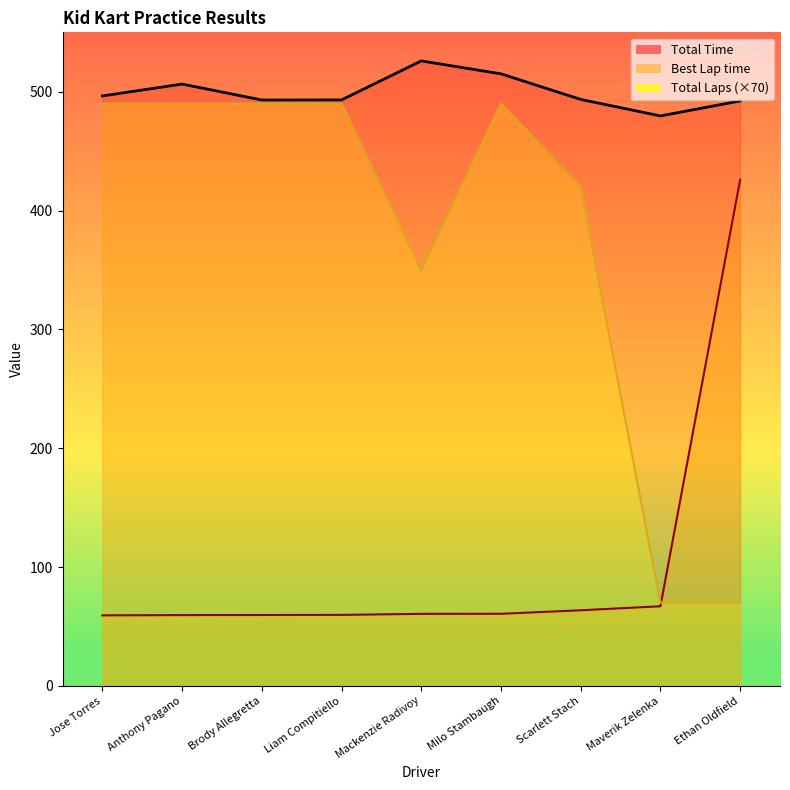

Reading right to left, extract all data points from this chart.

Total Time: Ethan Oldfield=492.3	Maverik Zelenka=479.6	Scarlett Stach=493.6	Milo Stambaugh=515.1	Mackenzie Radivoy=525.9	Liam Compitiello=493.1	Brody Allegretta=493.0	Anthony Pagano=506.4	Jose Torres=496.5
Best Lap time: Ethan Oldfield=425.9	Maverik Zelenka=67.0	Scarlett Stach=63.6	Milo Stambaugh=60.6	Mackenzie Radivoy=60.6	Liam Compitiello=59.7	Brody Allegretta=59.6	Anthony Pagano=59.5	Jose Torres=59.3
Total Laps: Ethan Oldfield=70.0	Maverik Zelenka=70.0	Scarlett Stach=420.0	Milo Stambaugh=490.0	Mackenzie Radivoy=350.0	Liam Compitiello=490.0	Brody Allegretta=490.0	Anthony Pagano=490.0	Jose Torres=490.0